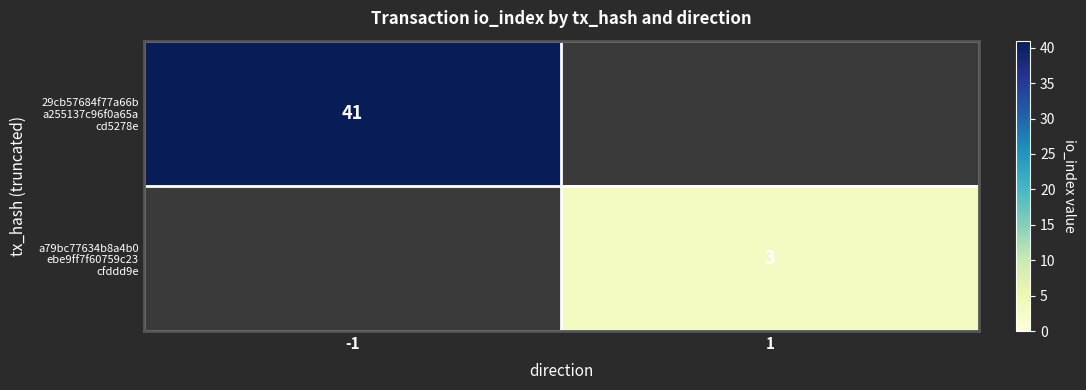

The a79bc77634b8a4b0 ebe9ff7f60759c23 cfddd9e series shows 1.1 at 1. True or false?

False